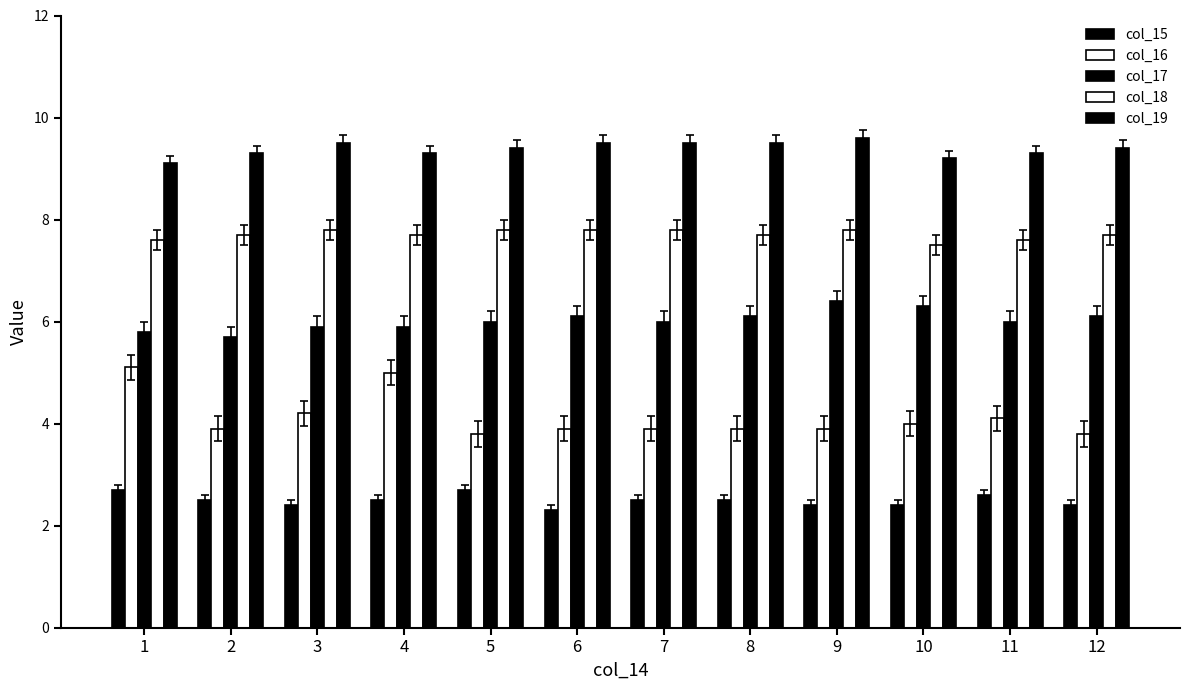

Are the bars horizontal?

No